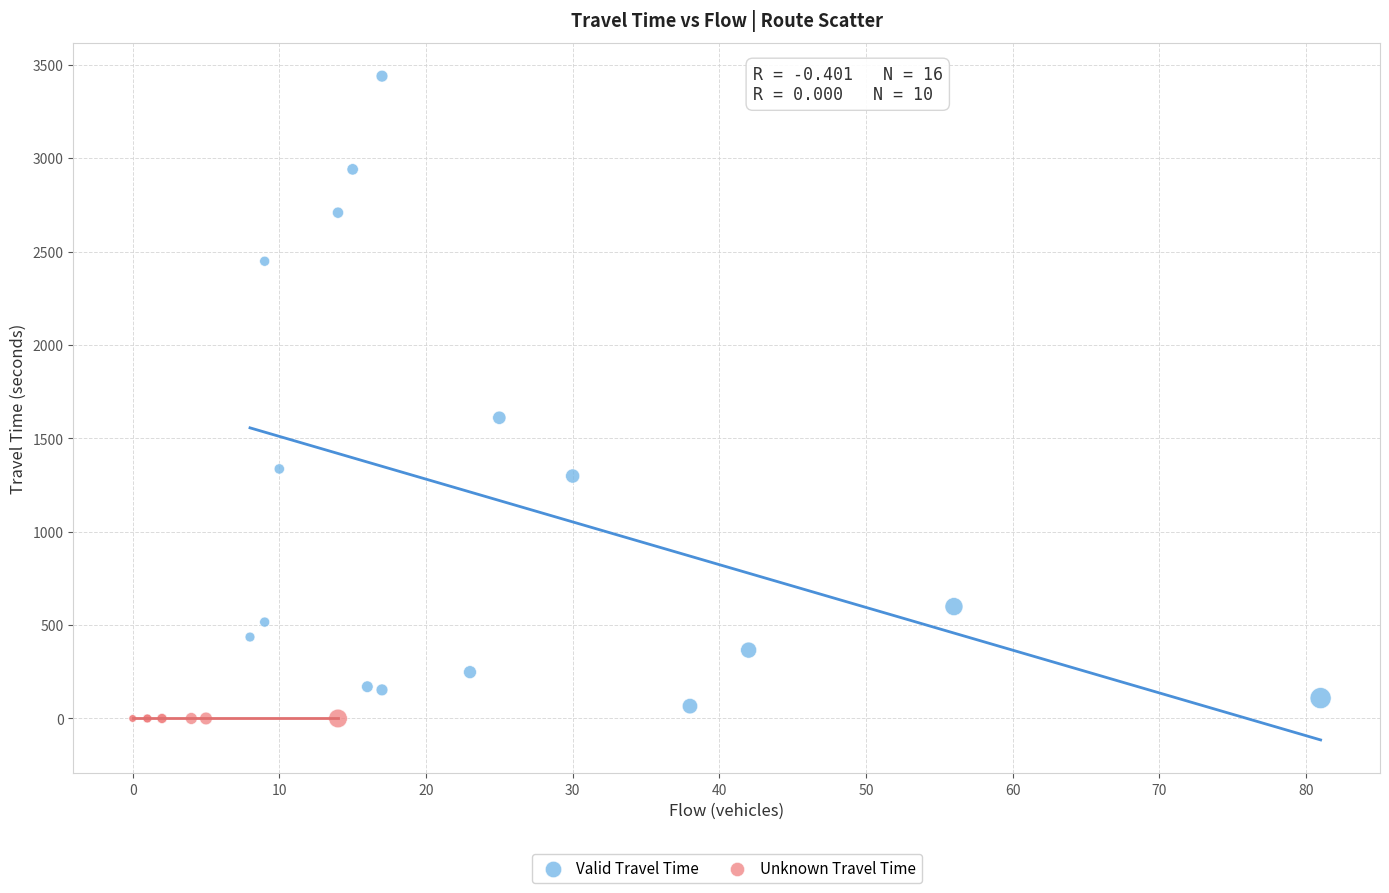

Which series reaches the maximum Y coordinate?

Valid Travel Time